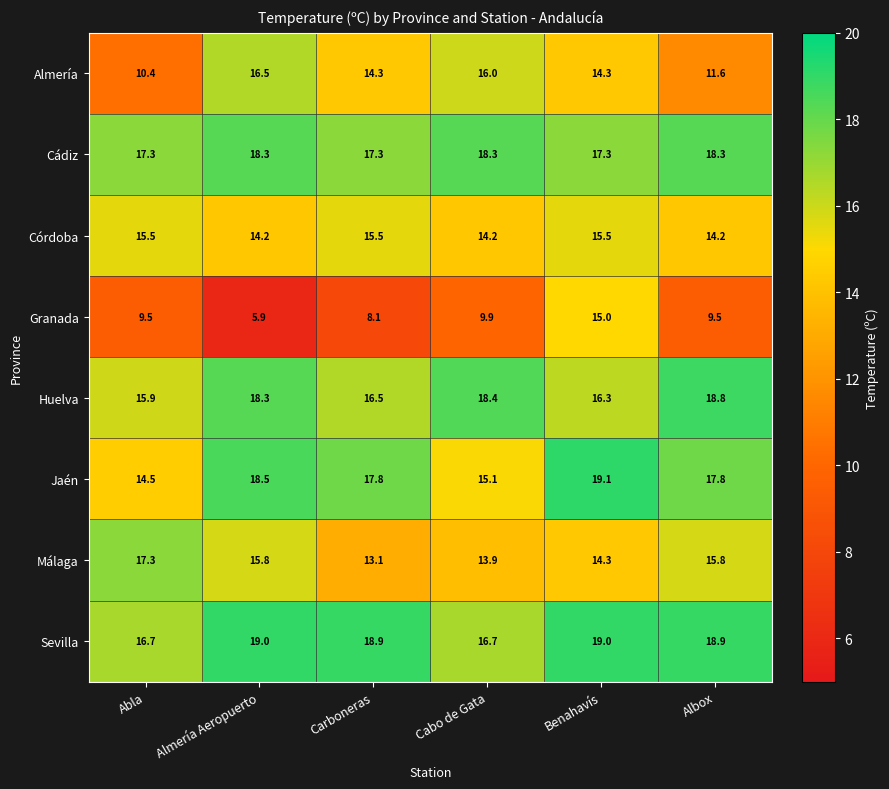

At how many categories does at least one series exceed 6?

6